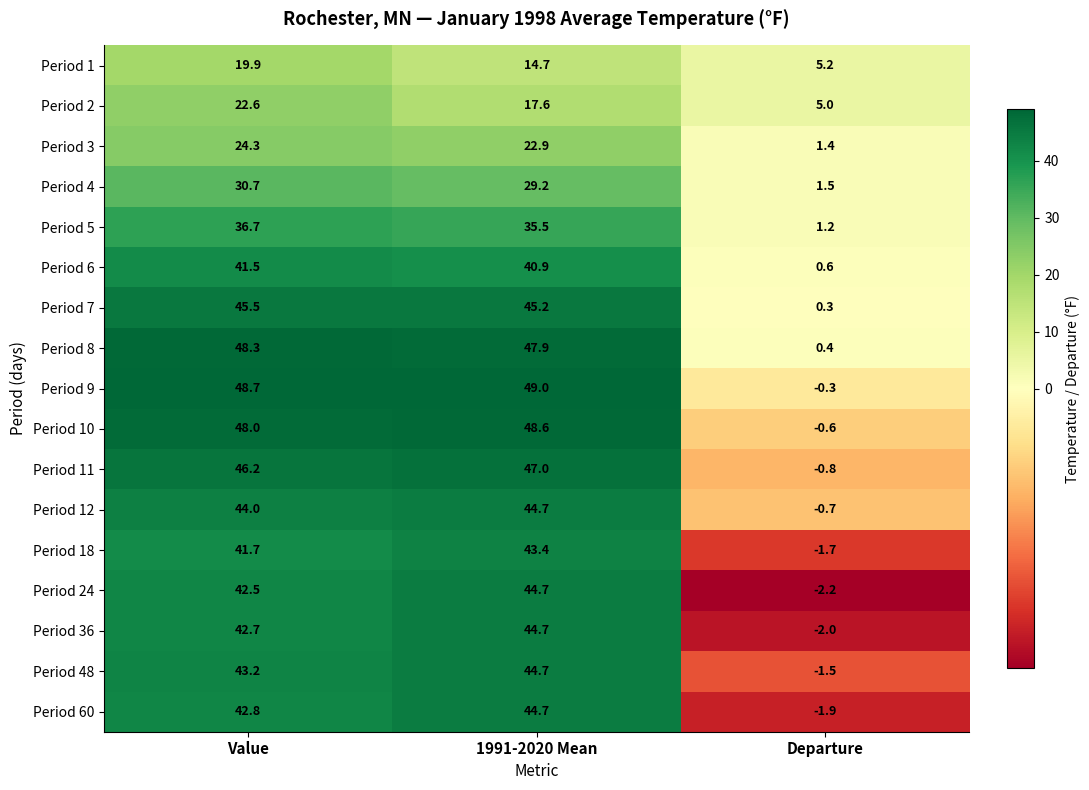

What is the difference between the highest and lowest values at Value?

28.8